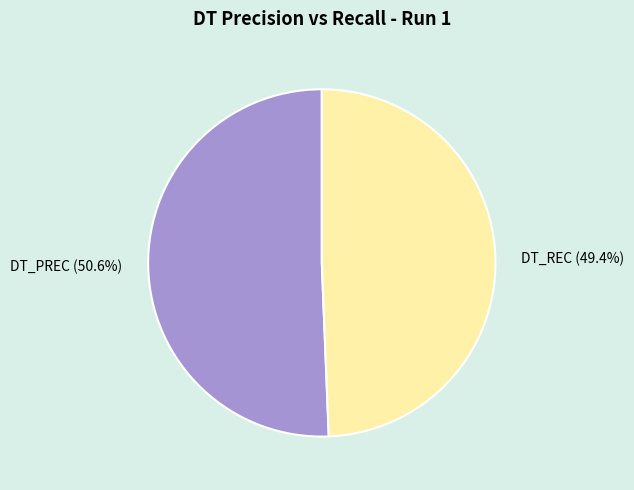

What is the smallest slice in the pie chart?

DT_REC